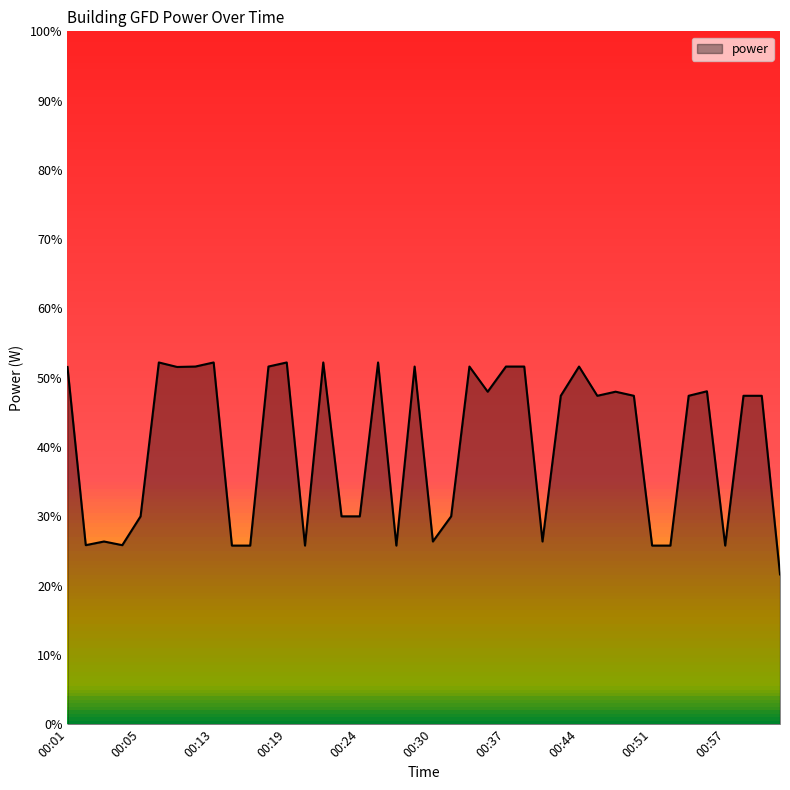

True or false: the data has more than 1 interior local peaks.

True